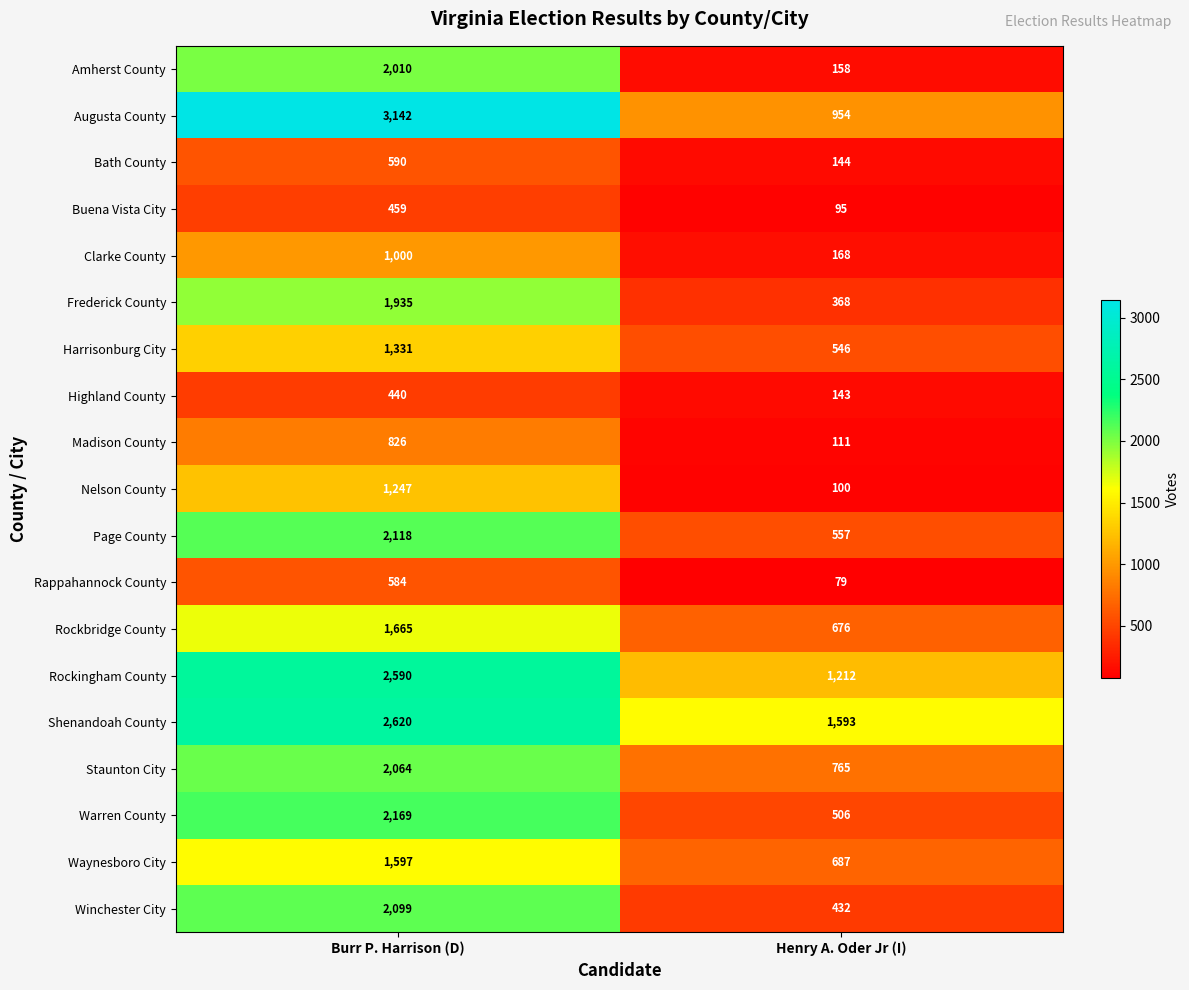

What is the spread (max minus min) of values at Burr P. Harrison (D)?

2702